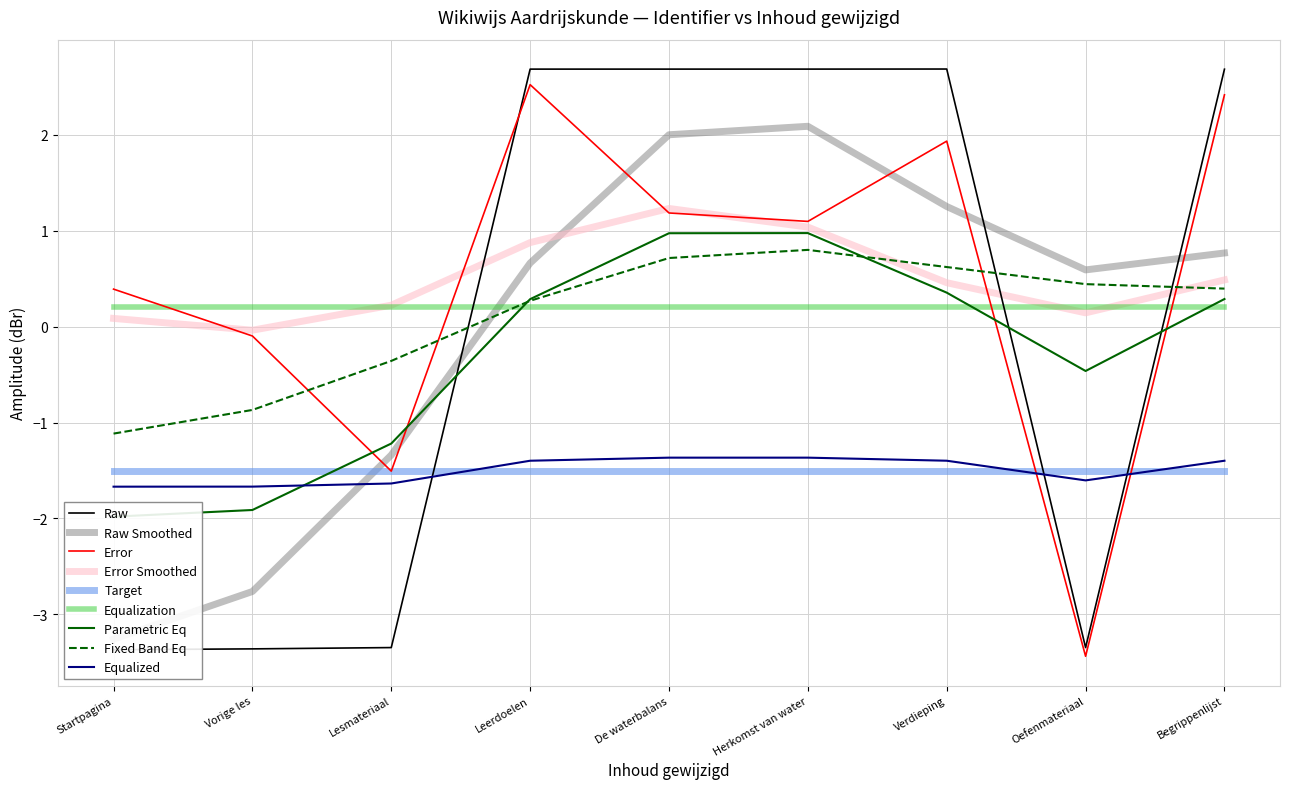

After their last crossing, which series has the higher values: Fixed Band Eq or Equalization?

Fixed Band Eq